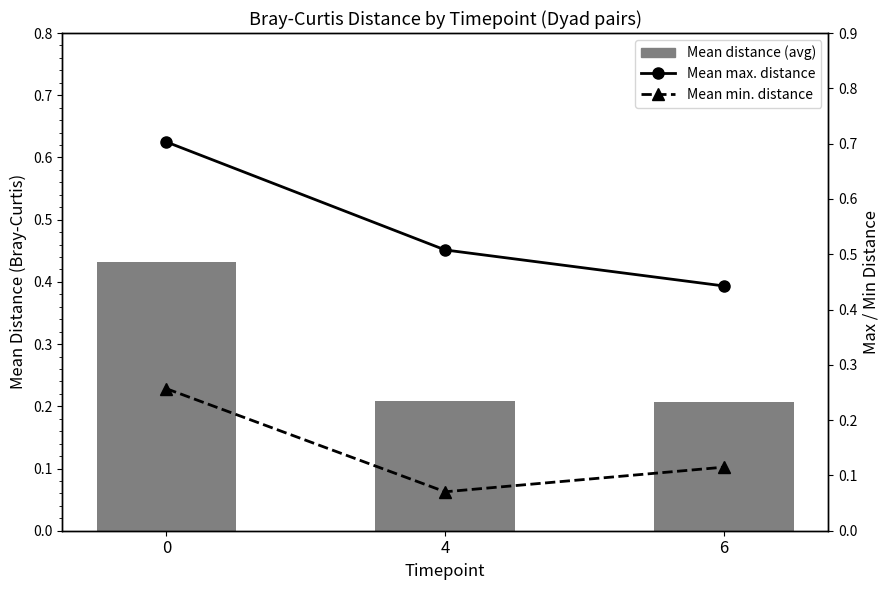

What is the minimum value for Mean min. distance?

0.1